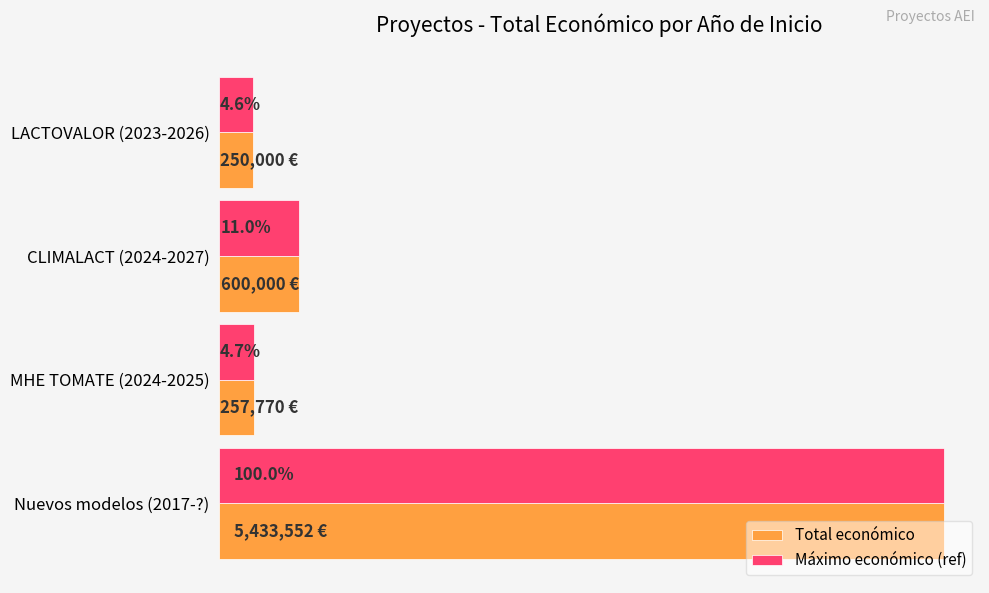

What is the difference between the maximum and second lowest values in the Máximo económico (ref) series?

5175782